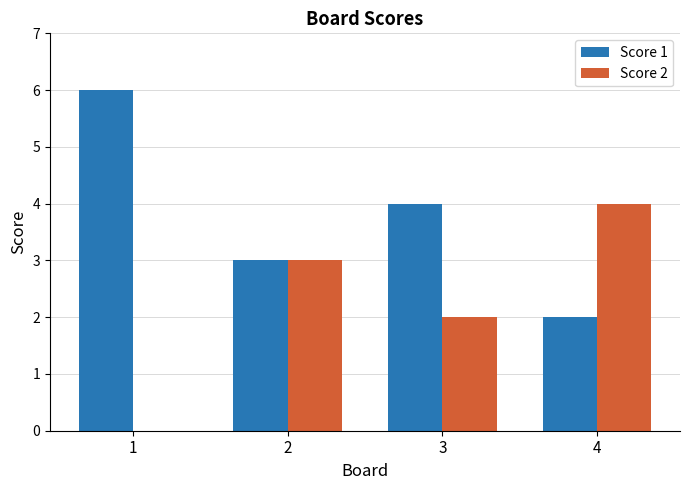

What is the total value across all series at 2?

6